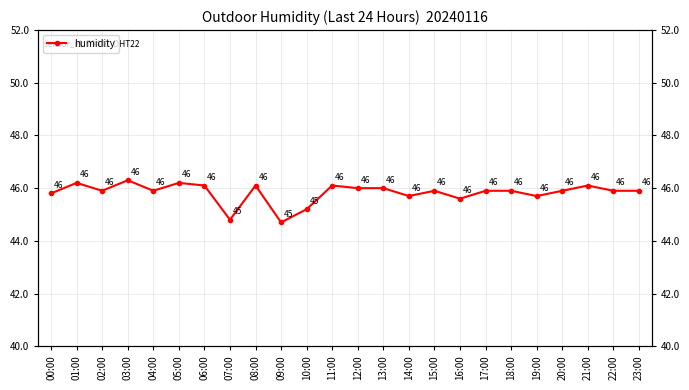

List the labels in order of value, smallest first.

09:00, 07:00, 10:00, 16:00, 14:00, 19:00, 00:00, 02:00, 04:00, 15:00, 17:00, 18:00, 20:00, 22:00, 23:00, 12:00, 13:00, 06:00, 08:00, 11:00, 21:00, 01:00, 05:00, 03:00